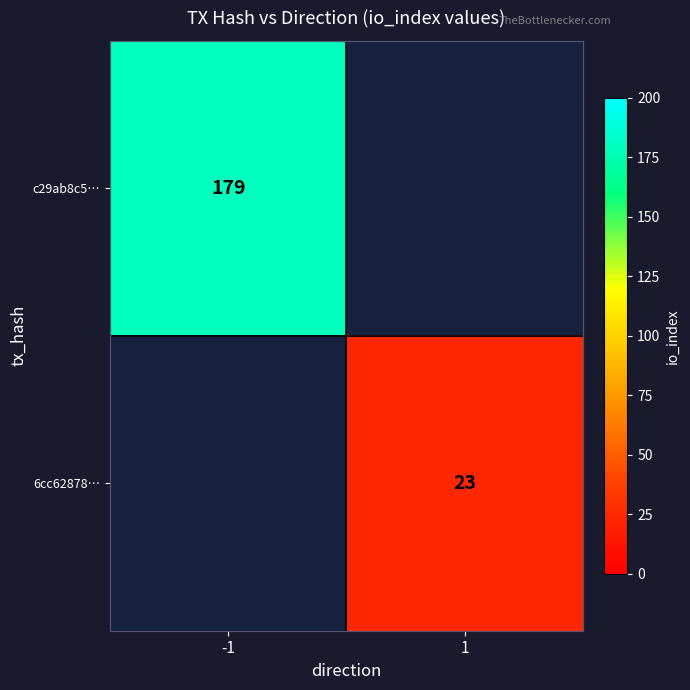

How many series are shown in this chart?

2